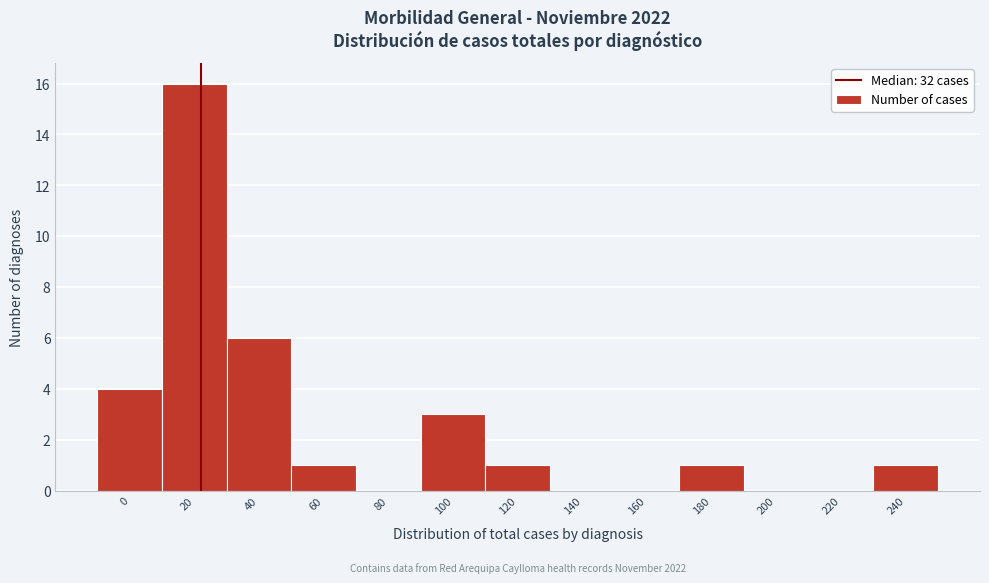

Reading left to right, extract all data points from this chart.

0=4	20=16	40=6	60=1	80=0	100=3	120=1	140=0	160=0	180=1	200=0	220=0	240=1